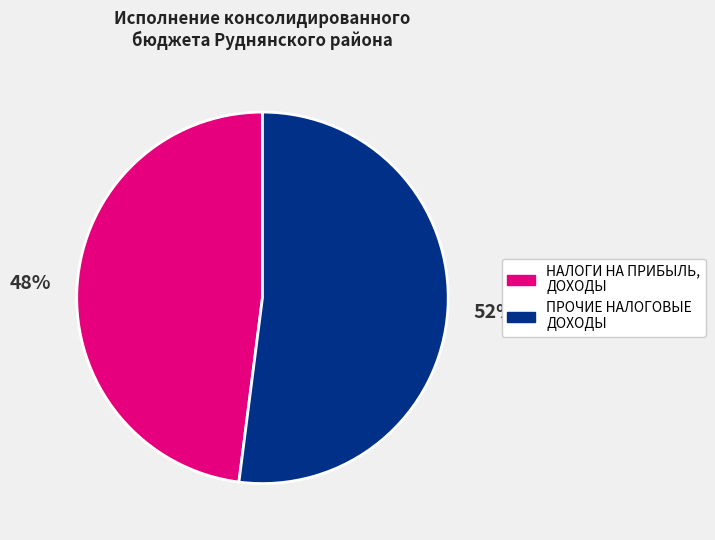

Is there a majority slice in this chart?

Yes